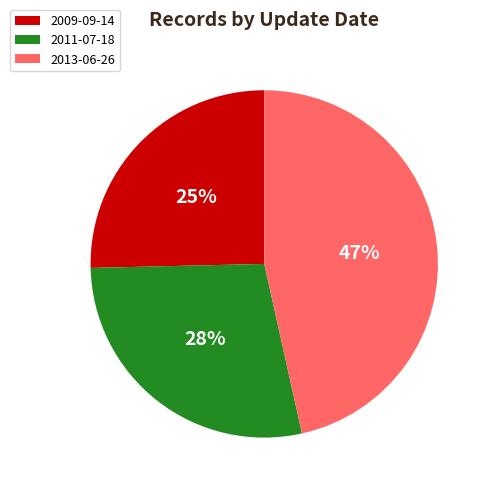

Is 2011-07-18 the majority of the pie?

No